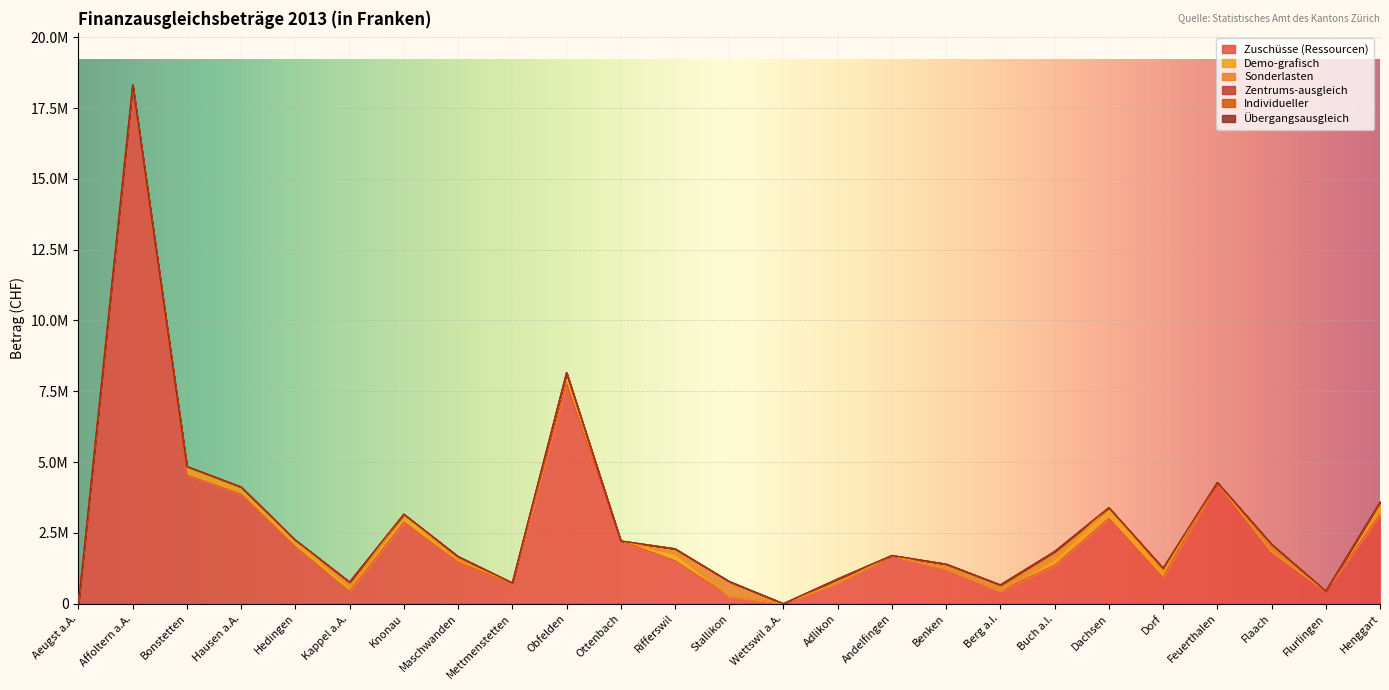

How many data points does each series have?

25